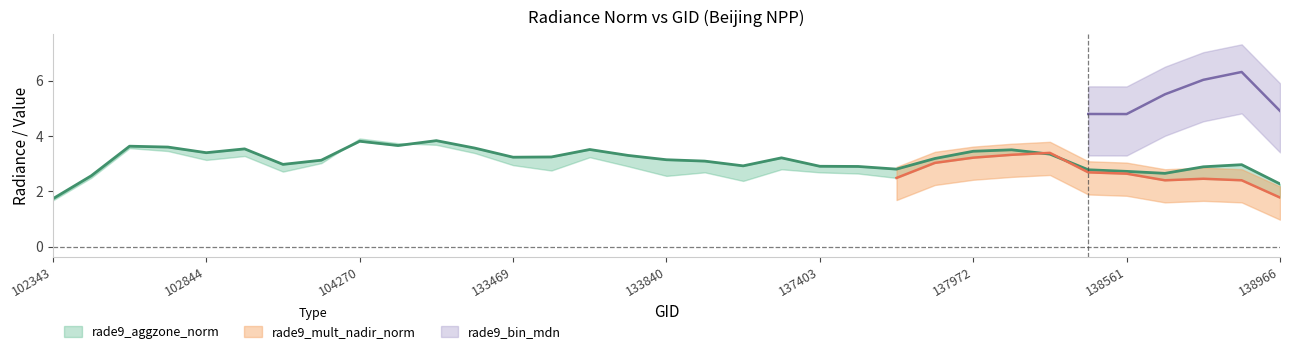

How many data points does each series have?

33